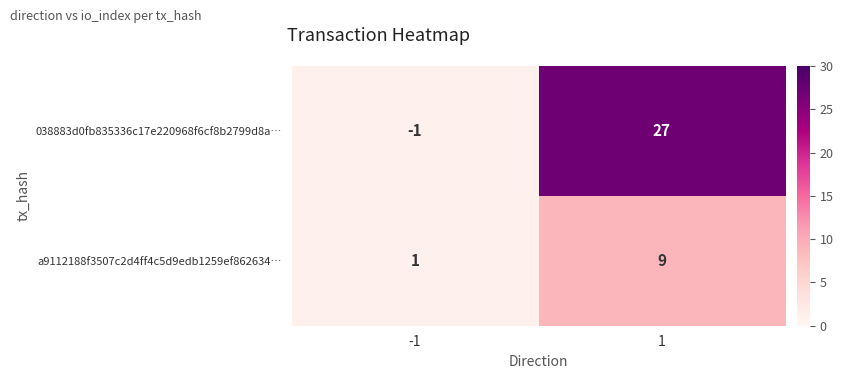

List the series in order of their overall mean, highest first.

038883d0fb835336c17e220968f6cf8b2799d8a…, a9112188f3507c2d4ff4c5d9edb1259ef862634…